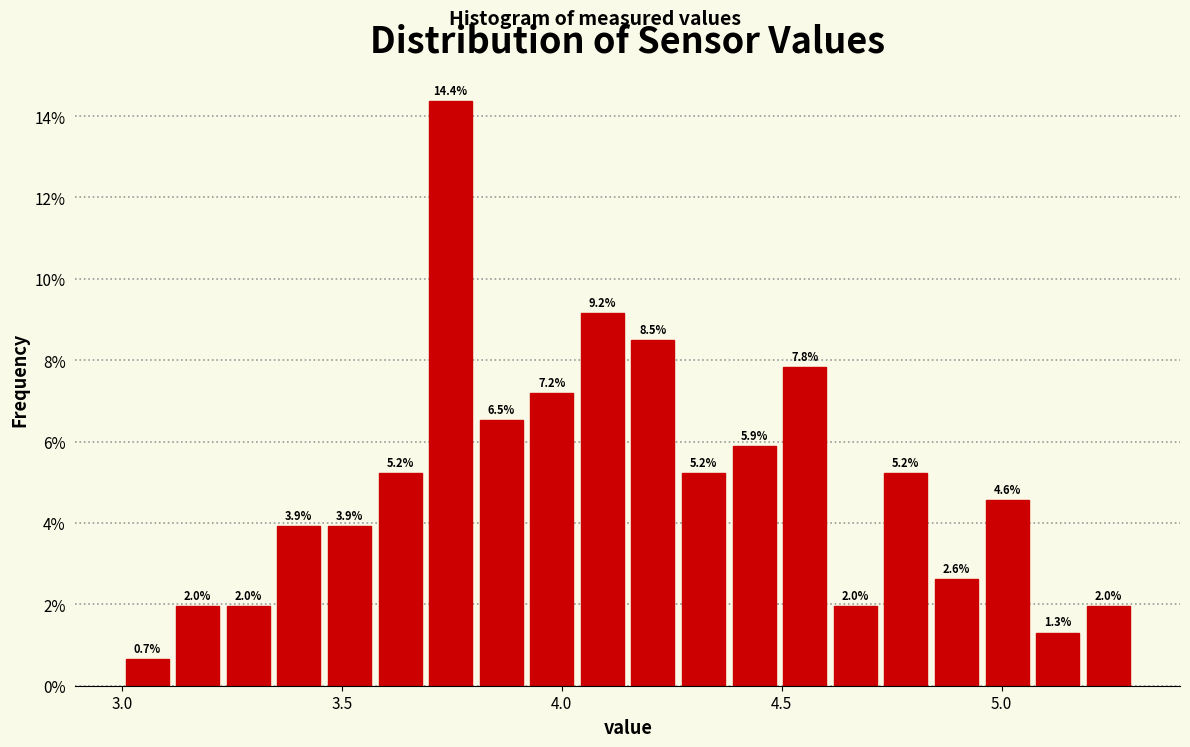

Around what value on the x-axis is the tallest bar? Give the approximate position of its centre, as read against the axis.

3.75